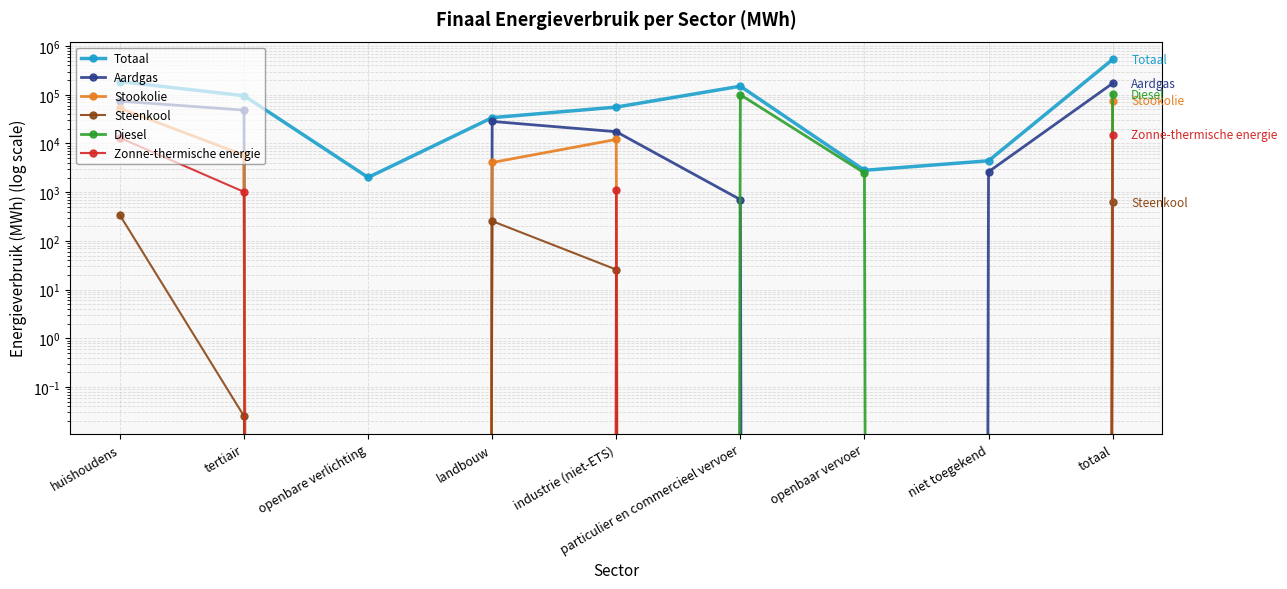

Where is Aardgas nearest to the value 85701?

huishoudens